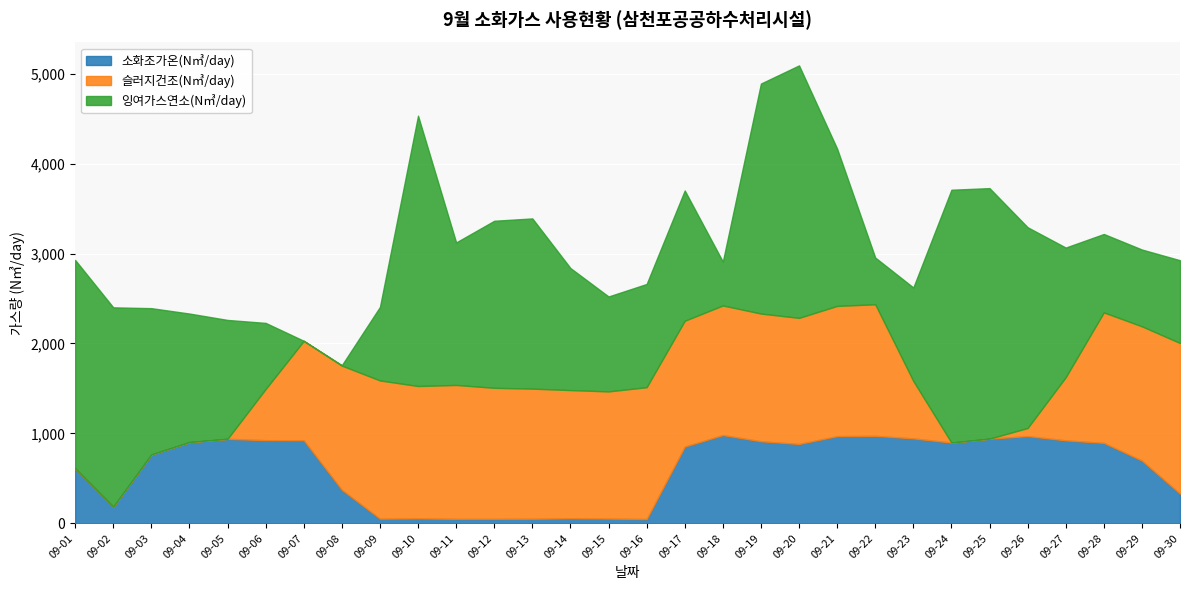

At which category does 소화조가온(N㎥/day) reach its first local peak?

09-05